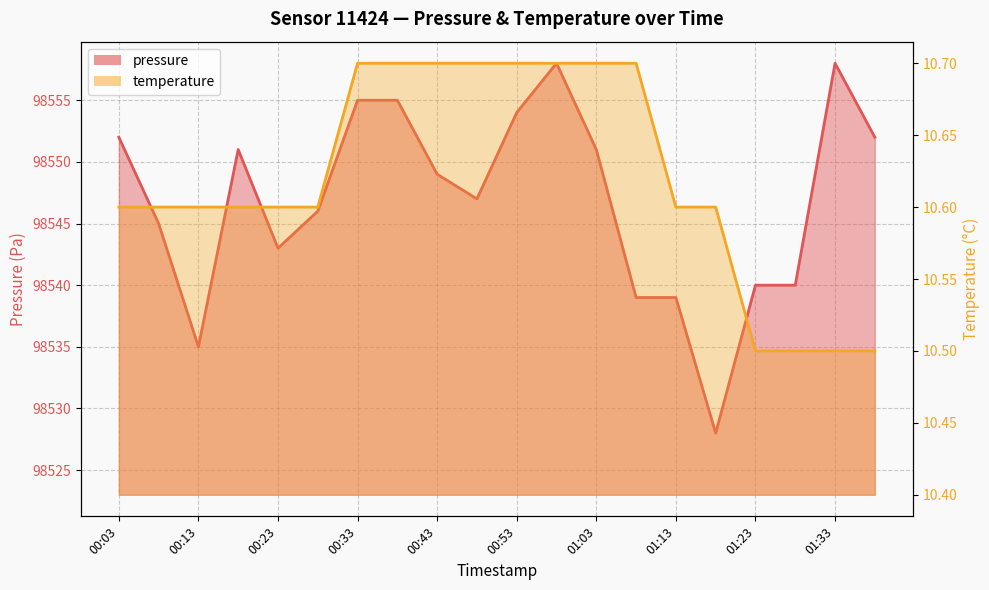

Which category has the lowest value in the temperature series?

01:23